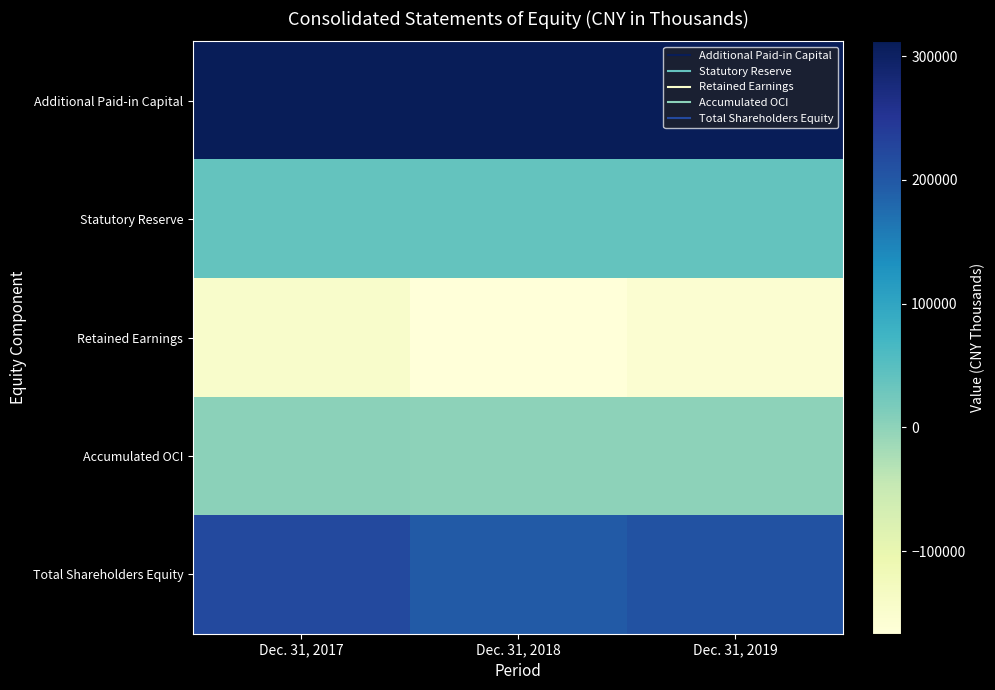

Reading left to right, transcribe all the data shown in this chart.

Additional Paid-in Capital: Dec. 31, 2017=311907	Dec. 31, 2018=311907	Dec. 31, 2019=311907
Statutory Reserve: Dec. 31, 2017=37441	Dec. 31, 2018=37441	Dec. 31, 2019=37441
Retained Earnings: Dec. 31, 2017=-144508	Dec. 31, 2018=-166680	Dec. 31, 2019=-155317
Accumulated OCI: Dec. 31, 2017=2866	Dec. 31, 2018=840	Dec. 31, 2019=840
Total Shareholders Equity: Dec. 31, 2017=221029	Dec. 31, 2018=196831	Dec. 31, 2019=208194